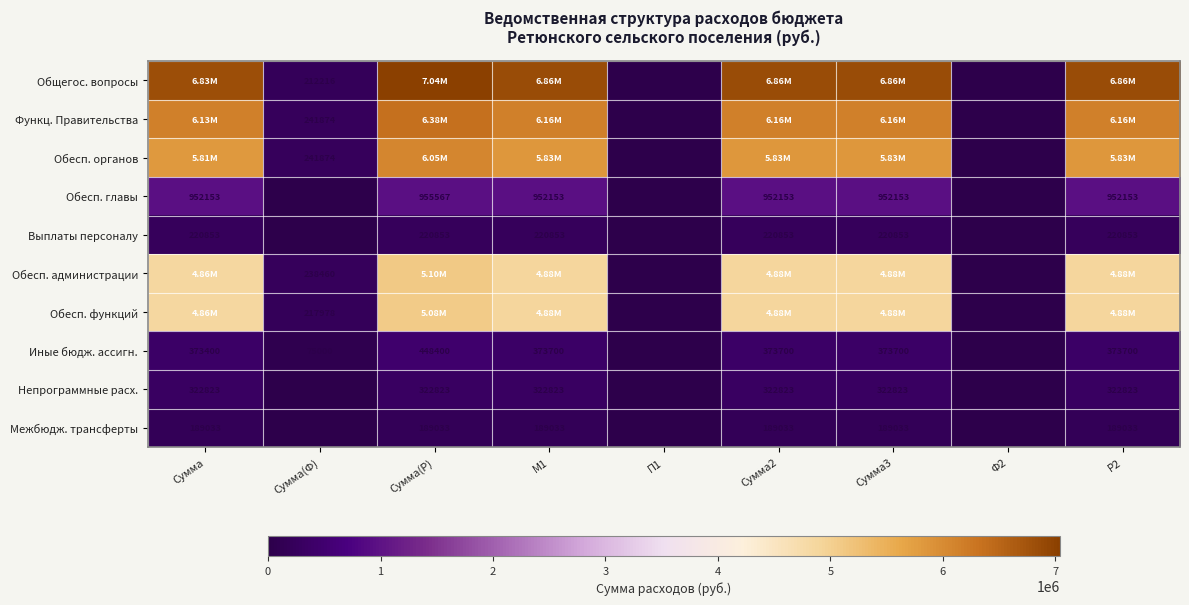

What is the difference between the maximum and minimum values in the Межбюдж. трансферты series?

189033.0